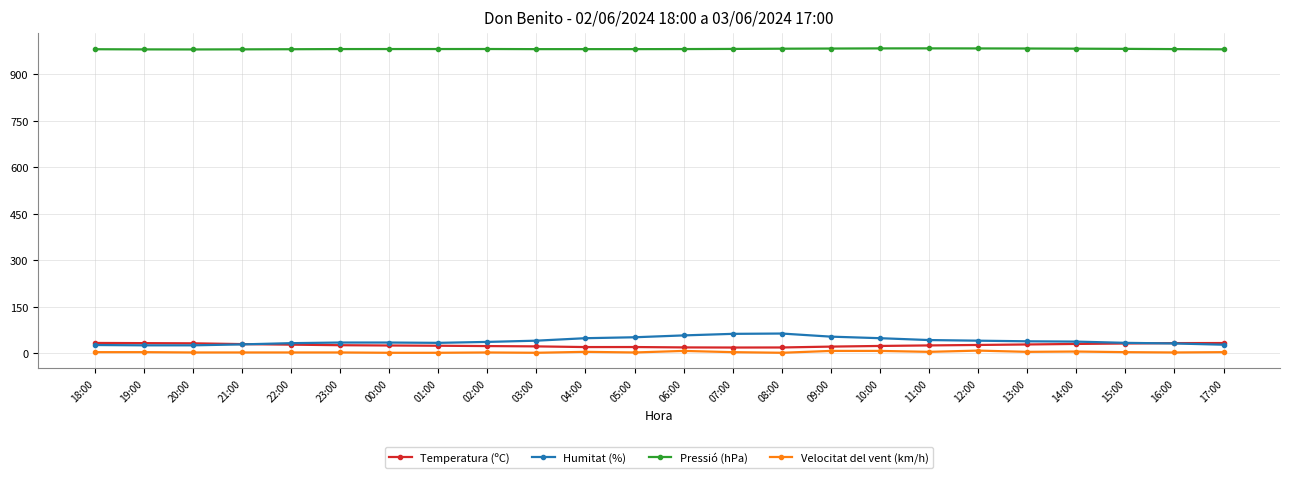

What position from the left is 14:00?

21